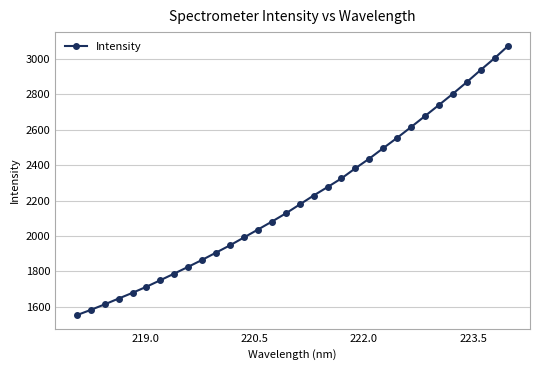

What is the maximum value shown in the chart?

3075.0